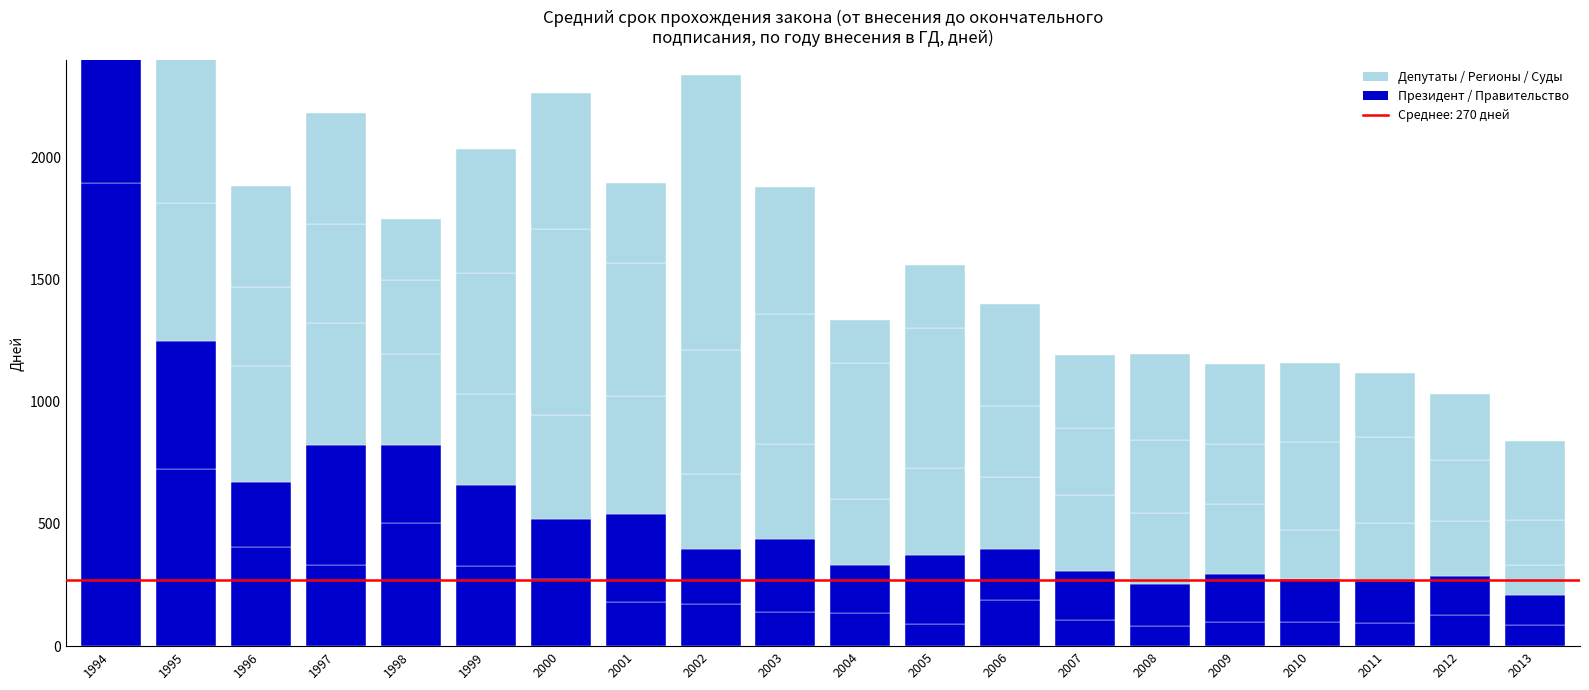

At which category does the chart reach its peak across all series?

1994